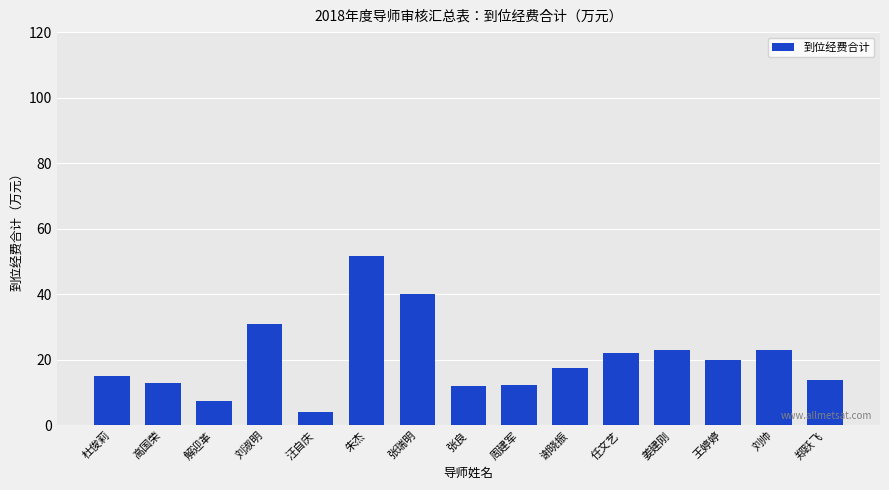

How many values are below 17?

7